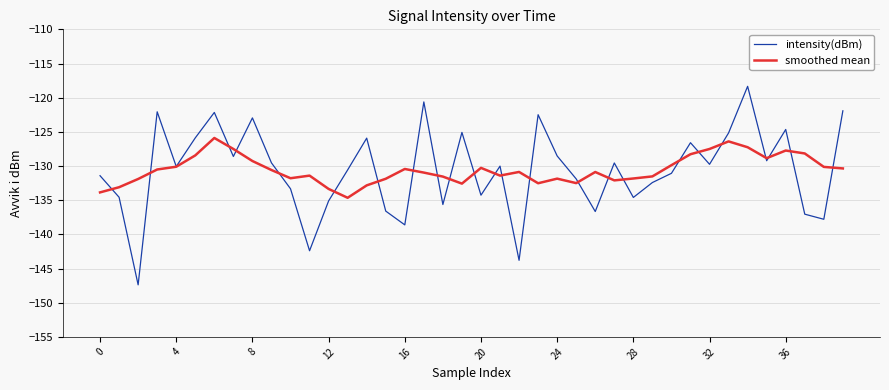

What is the average value of the smoothed mean series?

-130.6